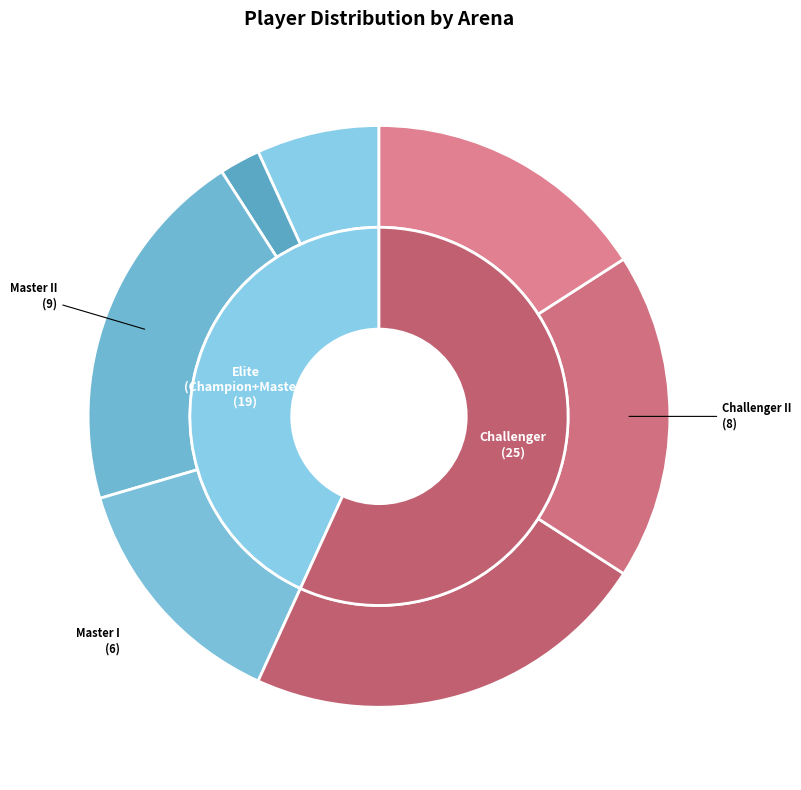

To the nearest percent, what portion does Challenger I represent?

16%